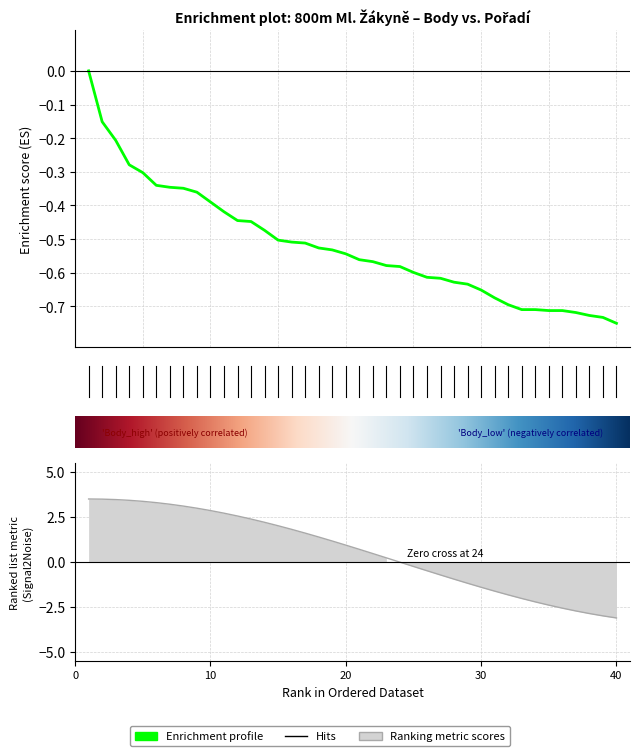

Reading left to right, list all the values displayed in this chart.

Pořadí (sourhn.): 1=3.5	2=3.5	3=3.5	4=3.4	5=3.4	6=3.3	7=3.2	8=3.1	9=3.0	10=2.9	11=2.7	12=2.6	13=2.4	14=2.2	15=2.0	16=1.8	17=1.6	18=1.4	19=1.2	20=0.9	21=0.7	22=0.5	23=0.2	24=-0.0	25=-0.3	26=-0.5	27=-0.7	28=-1.0	29=-1.2	30=-1.4	31=-1.6	32=-1.8	33=-2.0	34=-2.2	35=-2.4	36=-2.6	37=-2.7	38=-2.9	39=-3.0	40=-3.1
Body: 1=0.0	2=-0.2	3=-0.2	4=-0.3	5=-0.3	6=-0.3	7=-0.3	8=-0.3	9=-0.4	10=-0.4	11=-0.4	12=-0.4	13=-0.4	14=-0.5	15=-0.5	16=-0.5	17=-0.5	18=-0.5	19=-0.5	20=-0.5	21=-0.6	22=-0.6	23=-0.6	24=-0.6	25=-0.6	26=-0.6	27=-0.6	28=-0.6	29=-0.6	30=-0.7	31=-0.7	32=-0.7	33=-0.7	34=-0.7	35=-0.7	36=-0.7	37=-0.7	38=-0.7	39=-0.7	40=-0.8